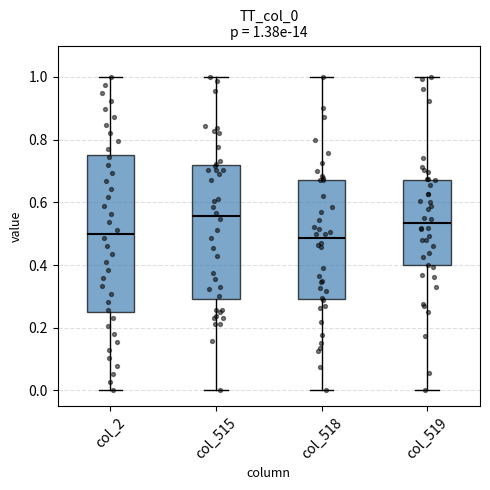

Which box is the tallest, from its lower edge to its upper edge?

col_2